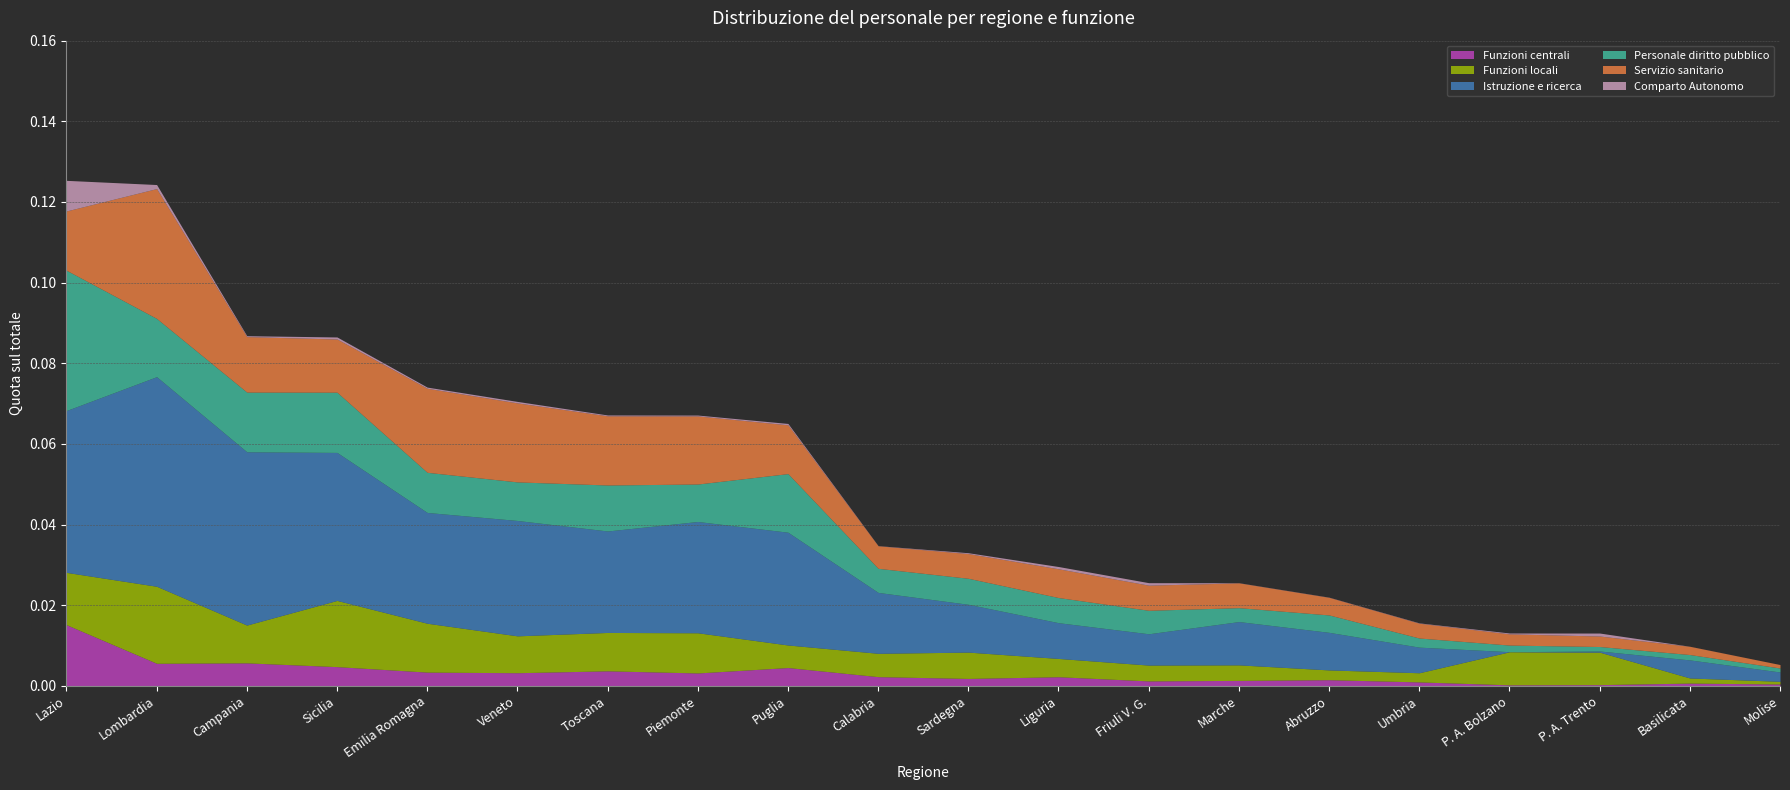

What is the label of the 11th point from the right?

Calabria